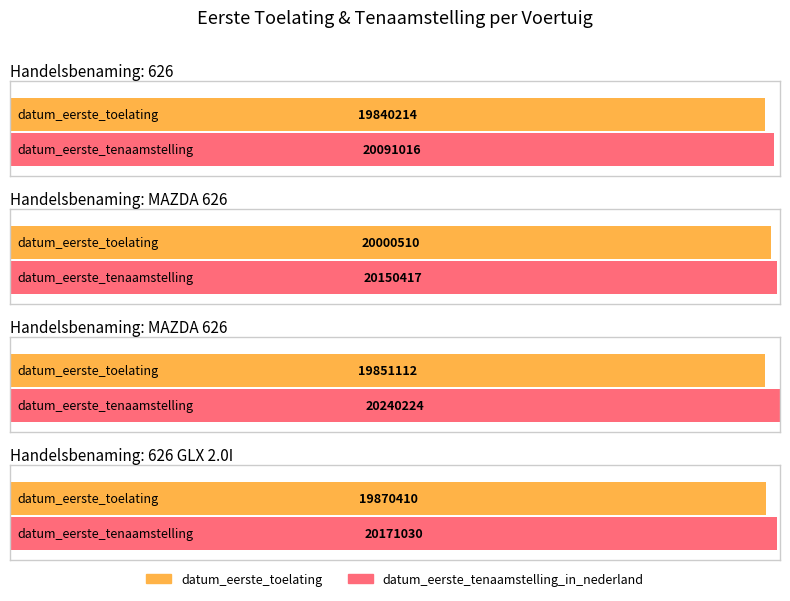

Rank the categories by datum_eerste_tenaamstelling_in_nederland value from highest to lowest.

MAZDA 626, 626 GLX 2.0I, MAZDA 626, 626